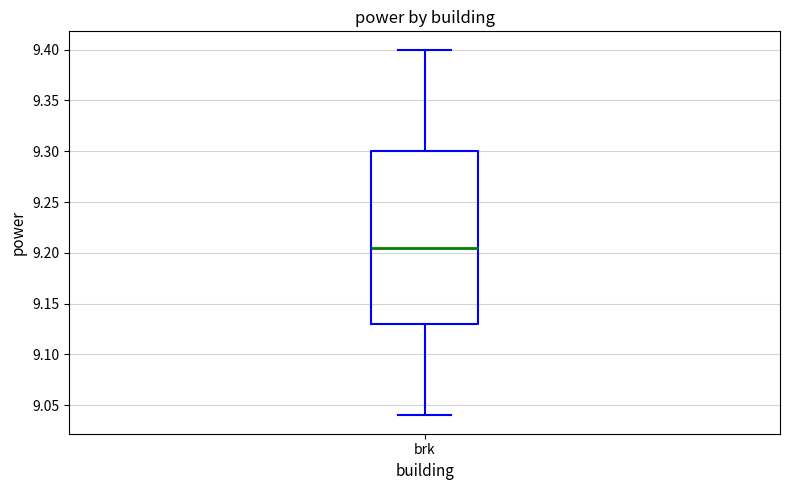

Transcribe this box plot: give where the median line is, the range the box spans, and where the two whiskers end, as read against the y-axis. The values are not printed on the chart, so give them approximately, as read against the axis.

median 9.205, box 9.130 to 9.300, whiskers 9.040 to 9.400